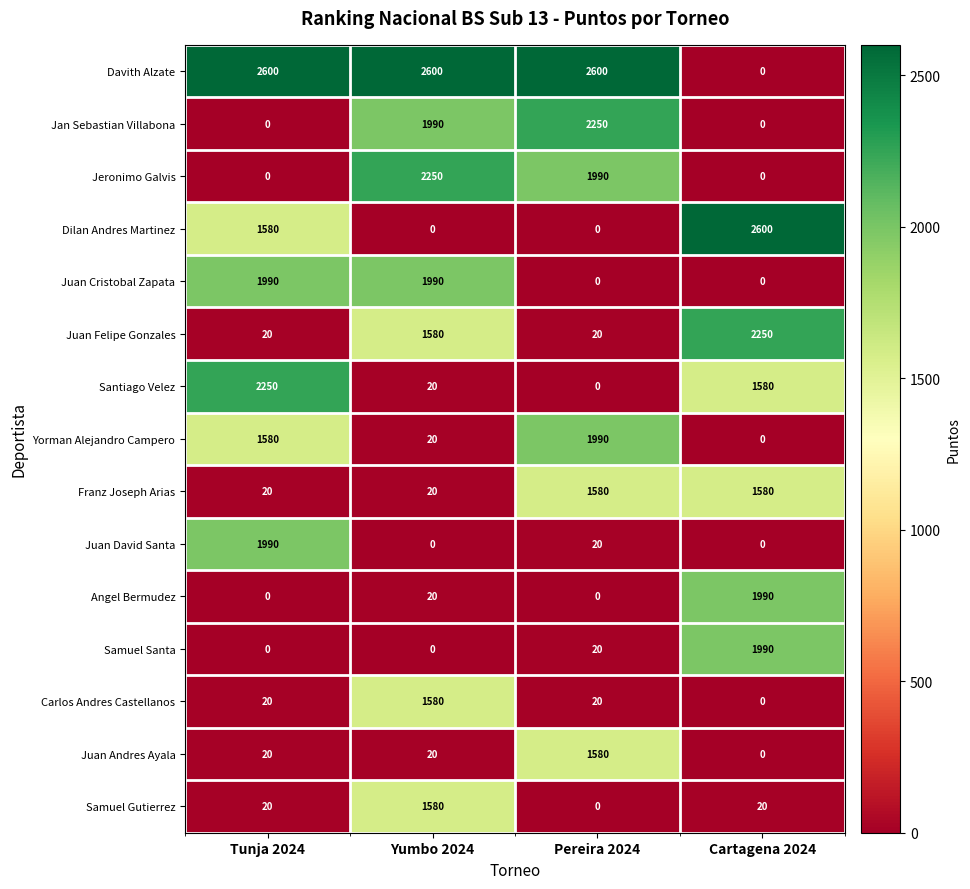

What is the difference between the second highest and second lowest values in the Jeronimo Galvis series?

1990